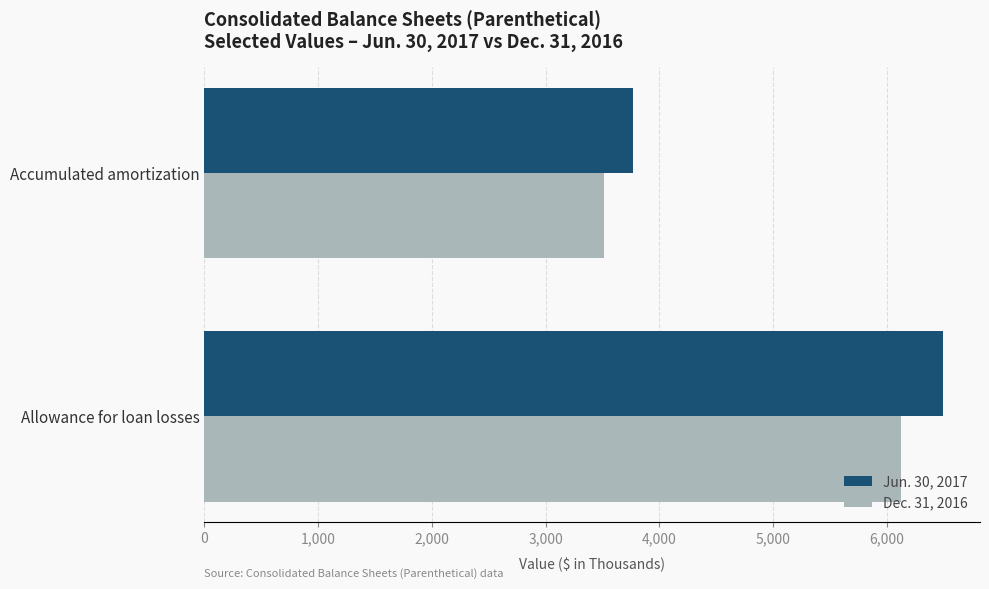

Which series has the largest range (max minus min)?

Jun. 30, 2017